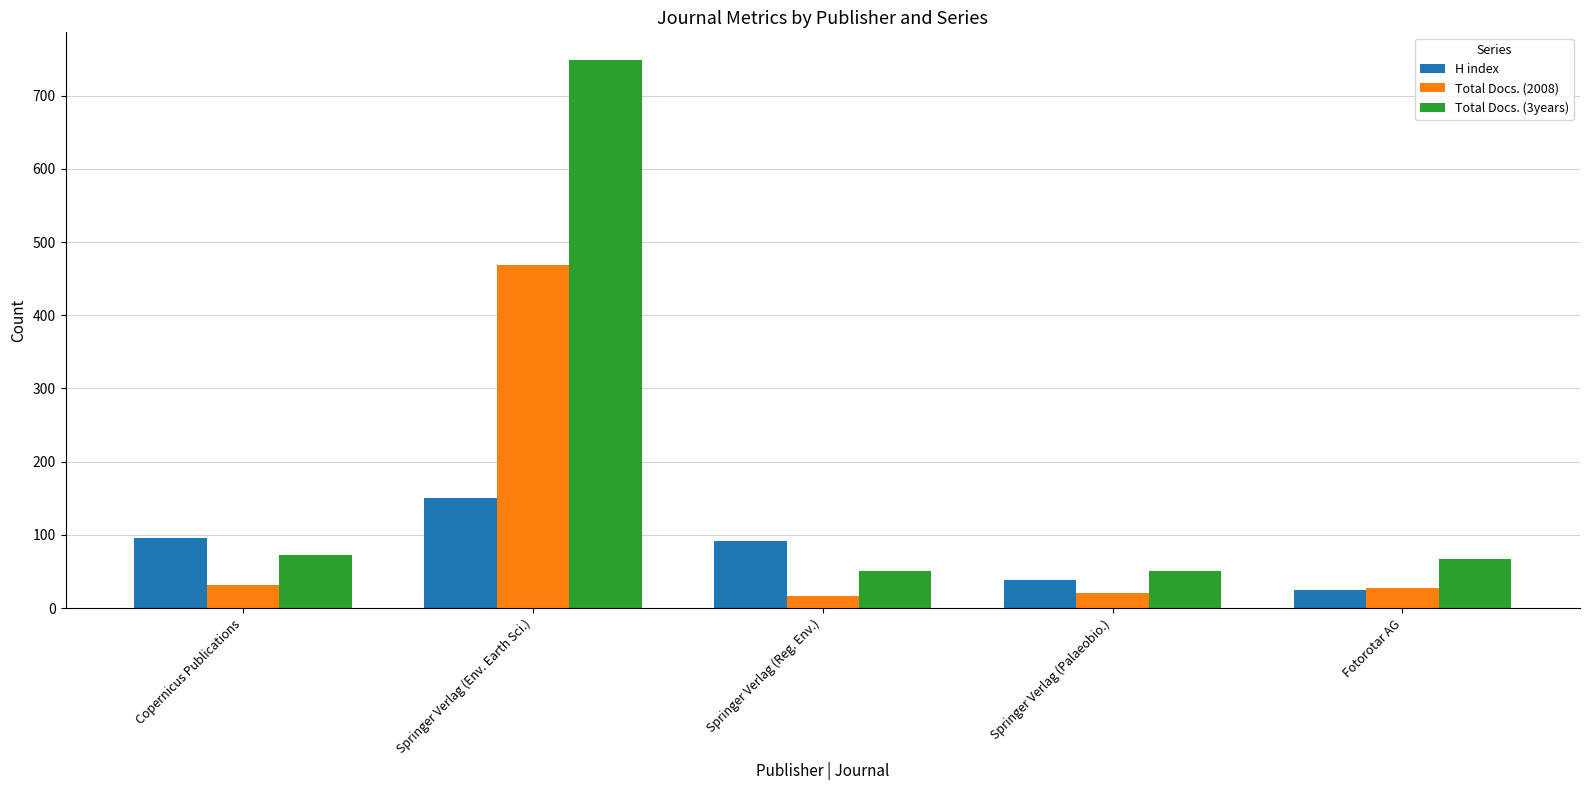

Count the number of data series in this chart.

3